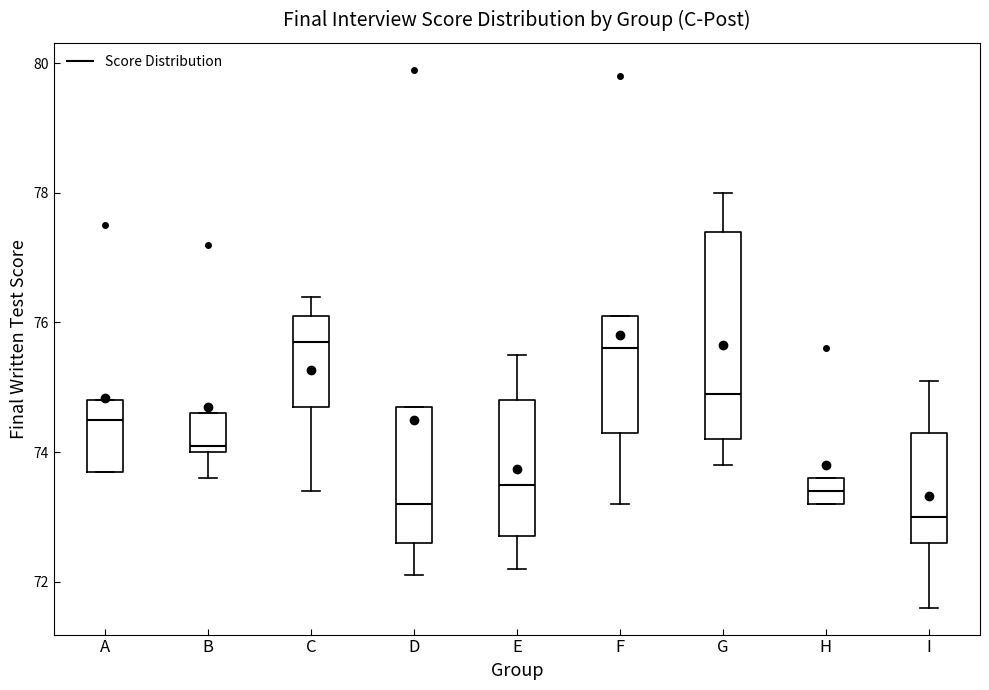

Reading left to right, transcribe this box plot: for each box, give where its median line is, the range the box spans, and where its two whiskers end, as read against the y-axis. The values are not printed on the chart, so give them approximately, as read against the axis.

A: median 74.6, box 73.8 to 74.8, whiskers 73.8 to 74.8
B: median 74.2, box 74.0 to 74.6, whiskers 73.6 to 74.6
C: median 75.8, box 74.8 to 76.2, whiskers 73.4 to 76.4
D: median 73.2, box 72.6 to 74.8, whiskers 72.2 to 74.8
E: median 73.6, box 72.8 to 74.8, whiskers 72.2 to 75.6
F: median 75.6, box 74.4 to 76.2, whiskers 73.2 to 76.2
G: median 75.0, box 74.2 to 77.4, whiskers 73.8 to 78.0
H: median 73.4, box 73.2 to 73.6, whiskers 73.2 to 73.6
I: median 73.0, box 72.6 to 74.4, whiskers 71.6 to 75.2